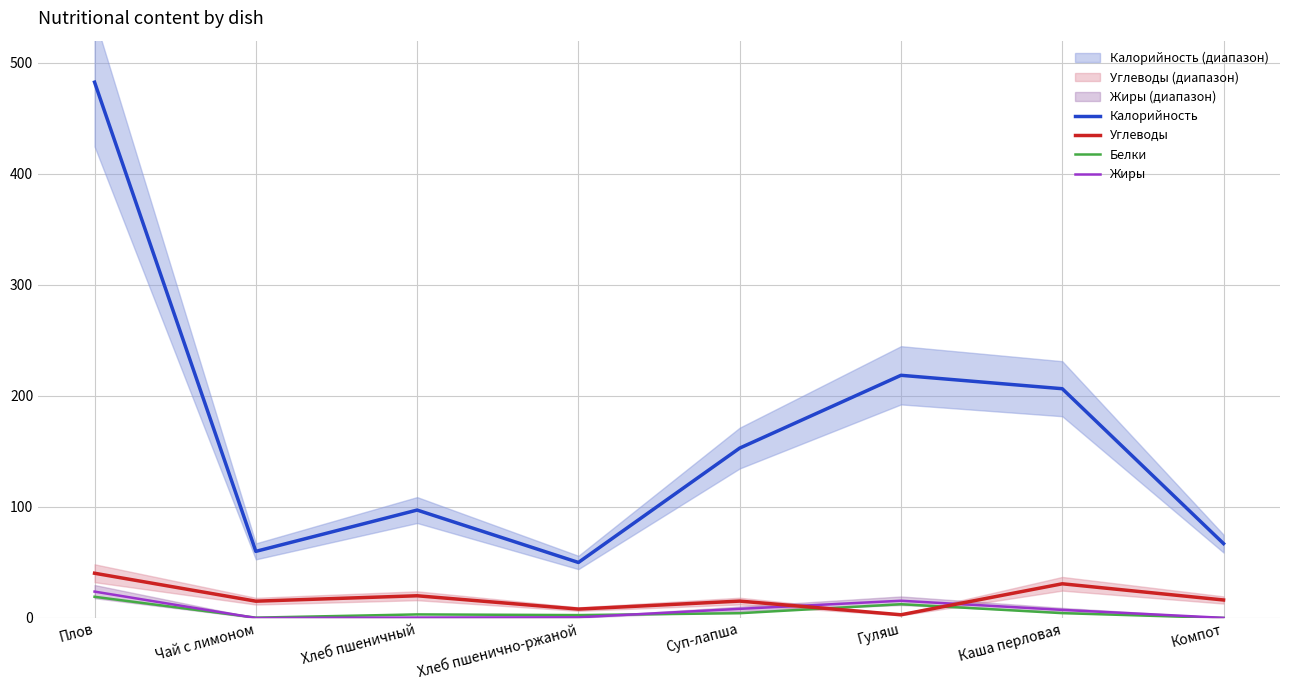

What position from the right is Компот?

1